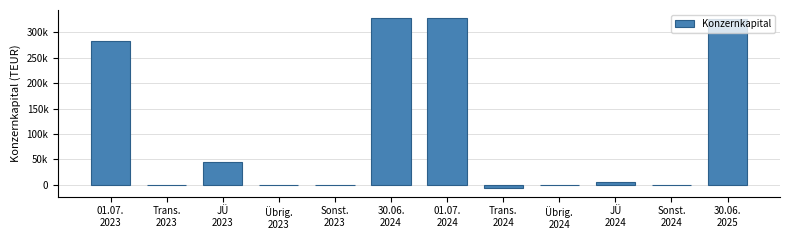

How many bars are there in total?

12